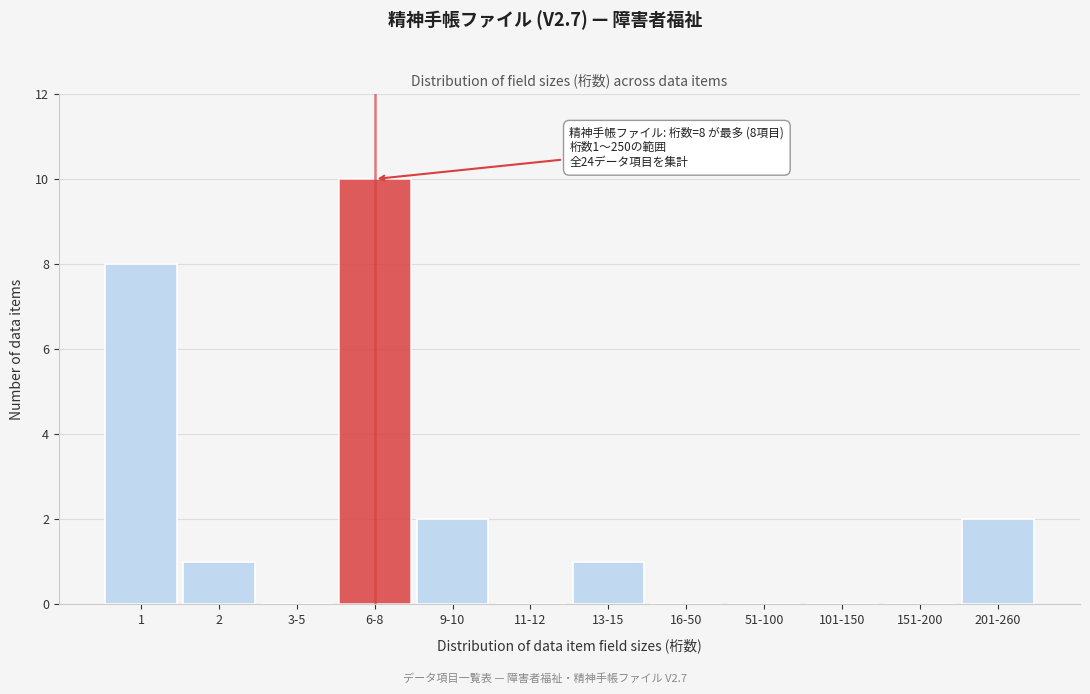

Reading right to left, transcribe all the data shown in this chart.

201-260=2	151-200=0	101-150=0	51-100=0	16-50=0	13-15=1	11-12=0	9-10=2	6-8=10	3-5=0	2=1	1=8